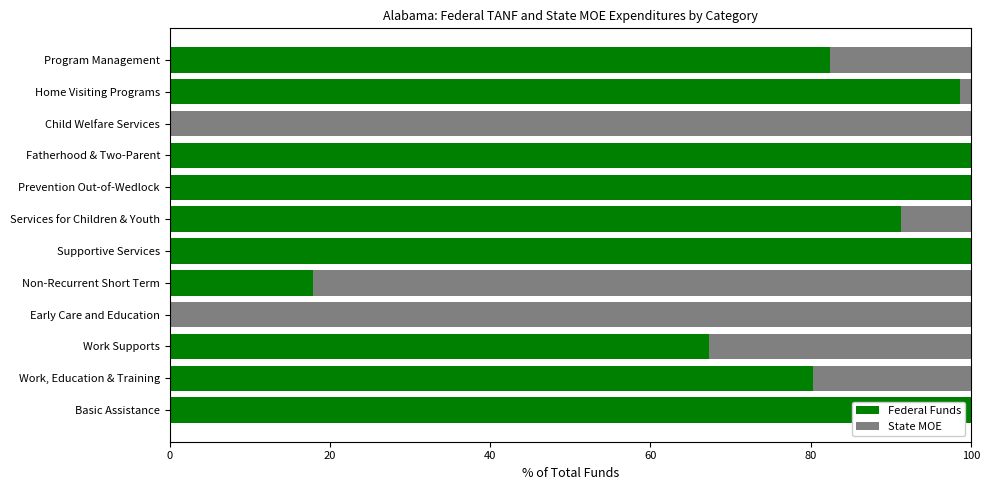

Where is Federal Funds nearest to the value 50?

Work Supports